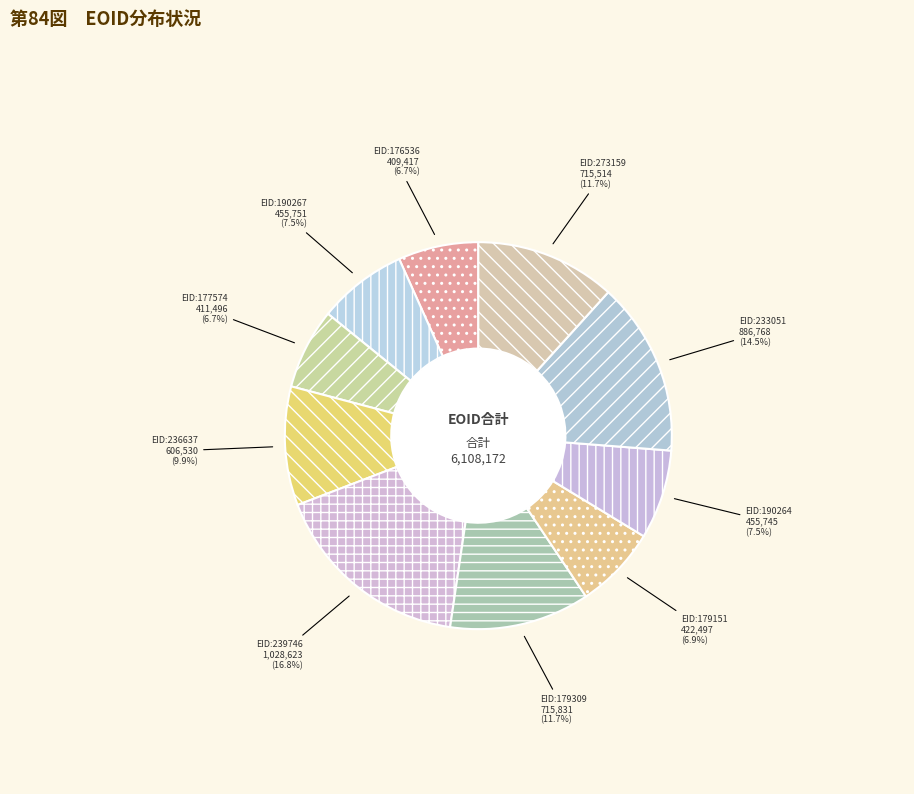

How many slices are in this pie chart?

10